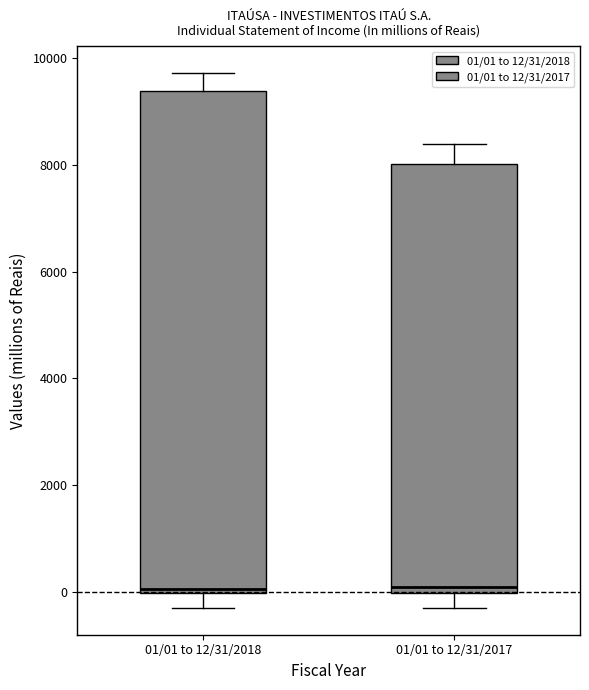

Reading left to right, read every box against the y-axis: the position of its median line, the range the box covers, and the ends of its whiskers. The values are not printed on the chart, so give them approximately, as read against the axis.

01/01 to 12/31/2018: median 0 (just above the box's lower edge), box 0 to 9400, whiskers -400 to 9800
01/01 to 12/31/2017: median 0 (just above the box's lower edge), box 0 to 8000, whiskers -400 to 8400